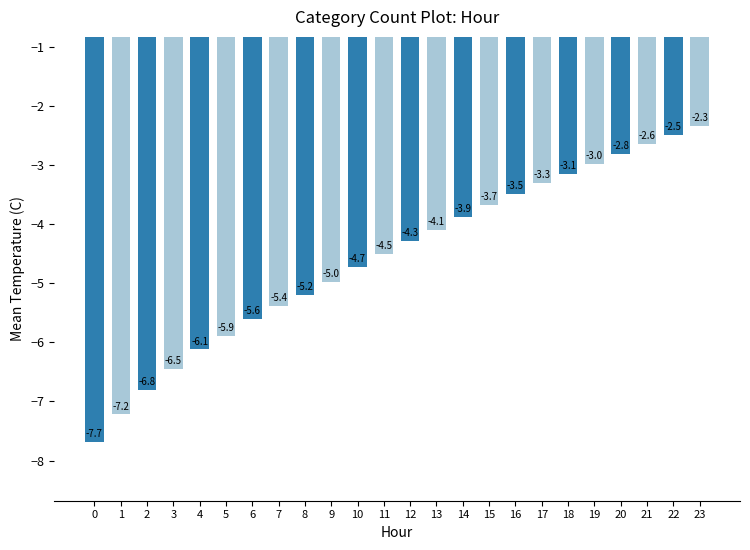

What is the sum of all values?

-109.7